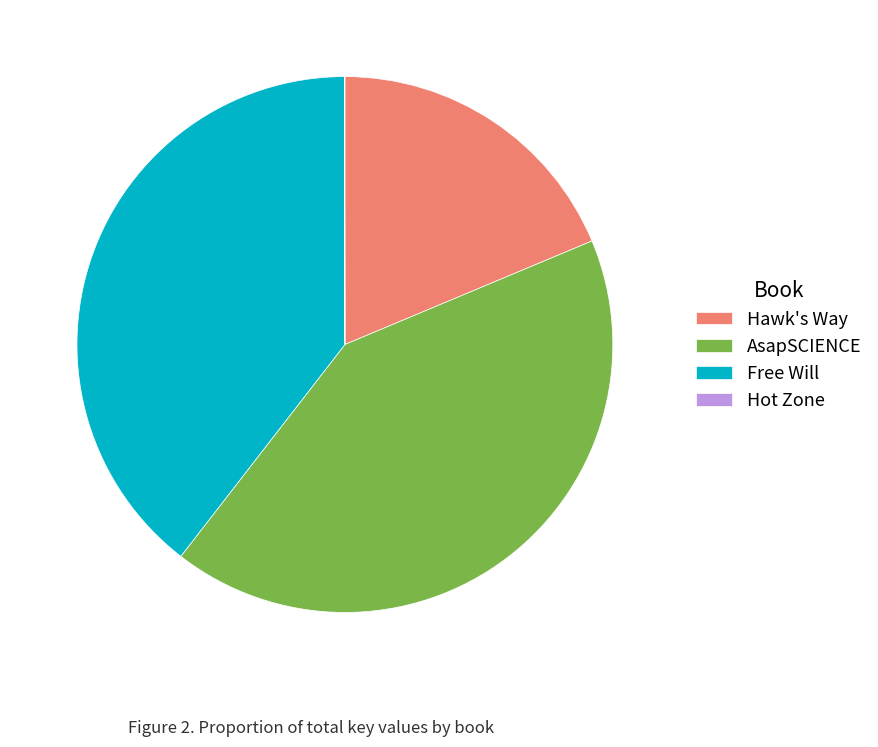

What is the largest slice in the pie chart?

AsapSCIENCE